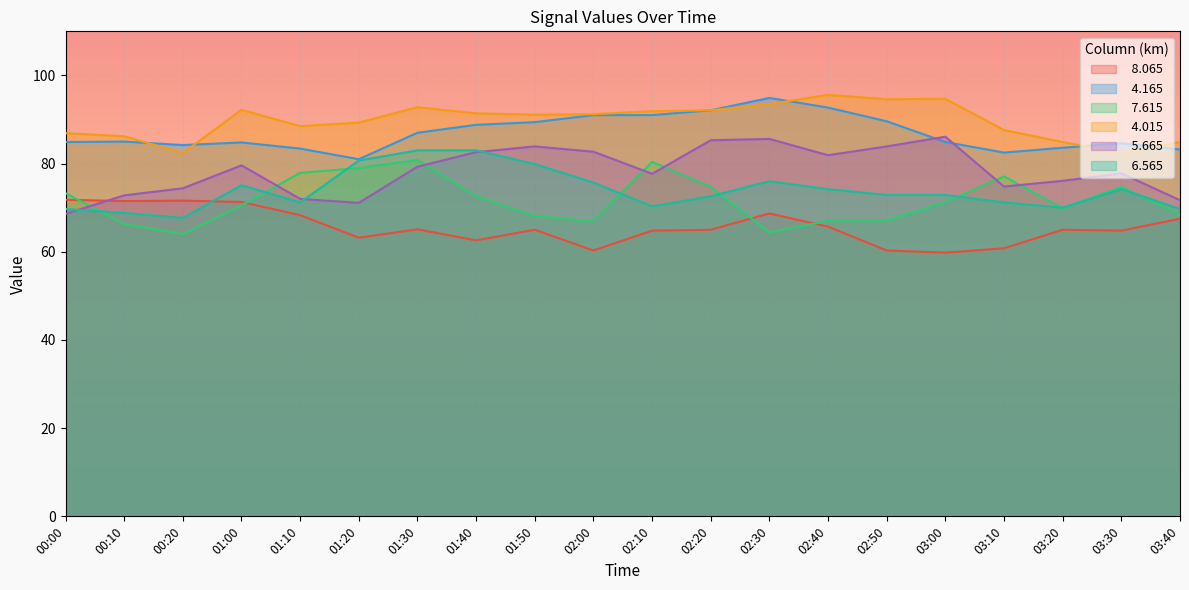

What is the minimum value shown in the chart?

59.8